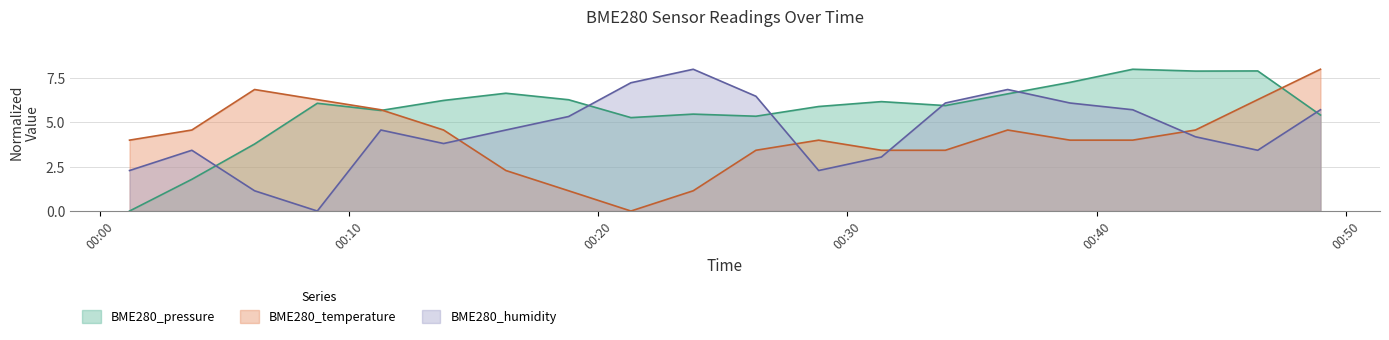

How many positive values does the BME280_pressure series have?

19